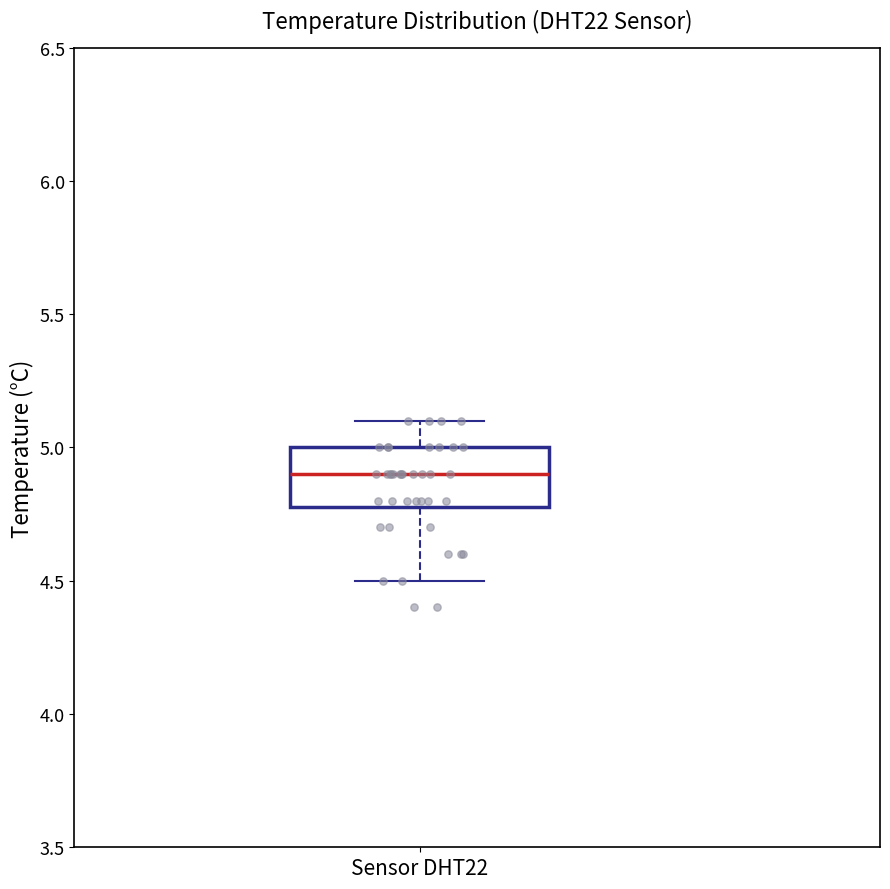

Transcribe this box plot: give where the median line is, the range the box spans, and where the two whiskers end, as read against the y-axis. The values are not printed on the chart, so give them approximately, as read against the axis.

median 4.9, box 4.8 to 5.0, whiskers 4.5 to 5.1